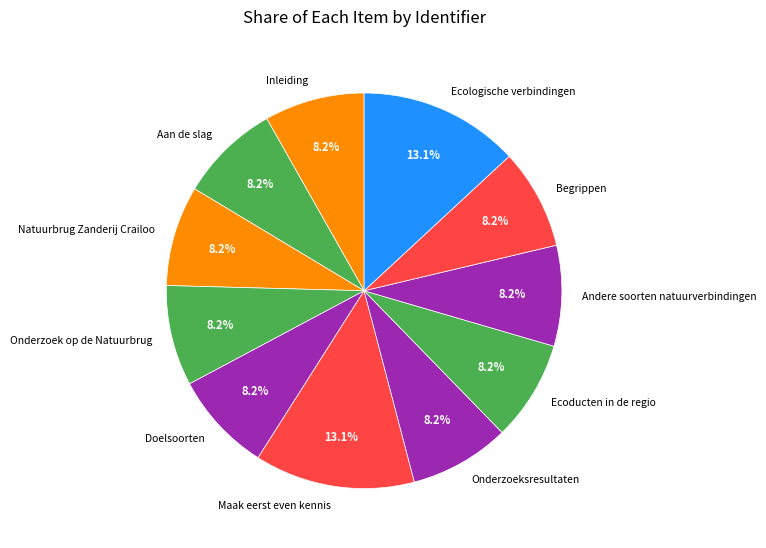

Combined, do Ecoducten in de regio and Doelsoorten account for over 50%?

No